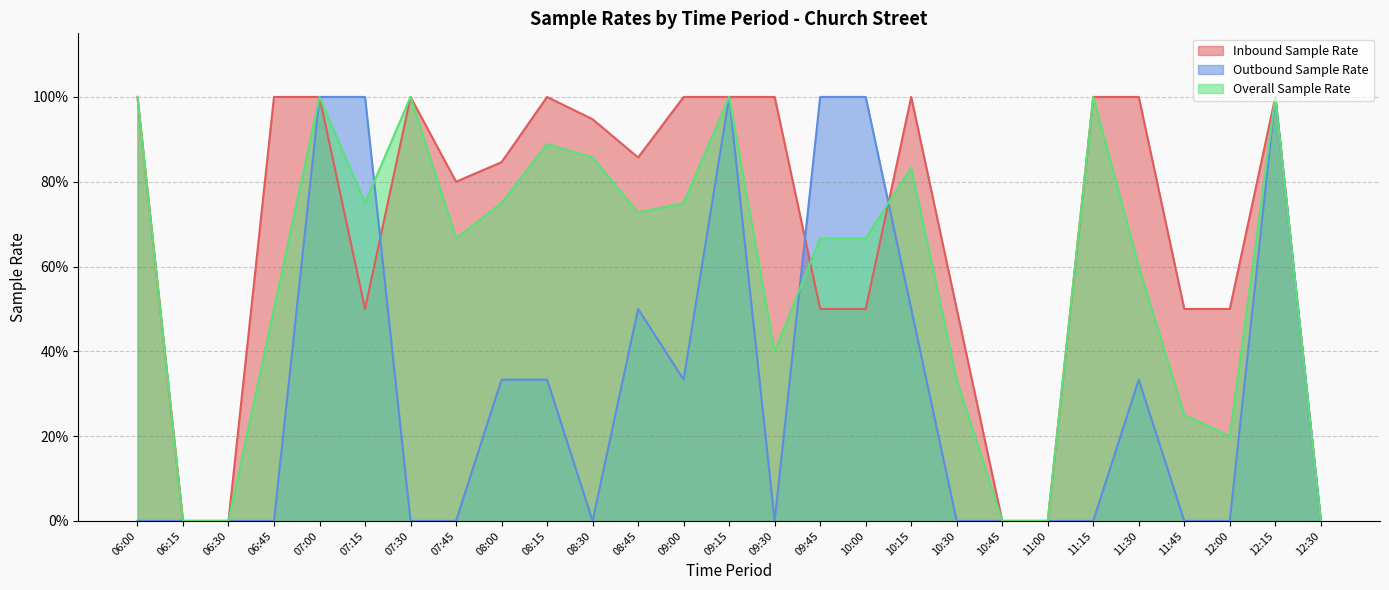

At which label is Overall Sample Rate closest to 0?

06:15